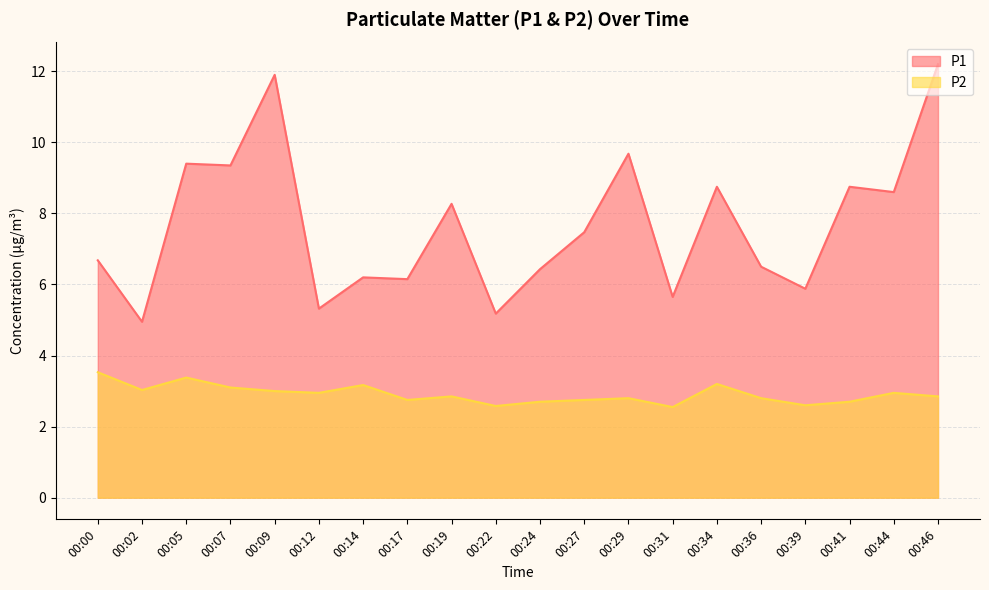

At how many categories does at least one series exceed 5?

19